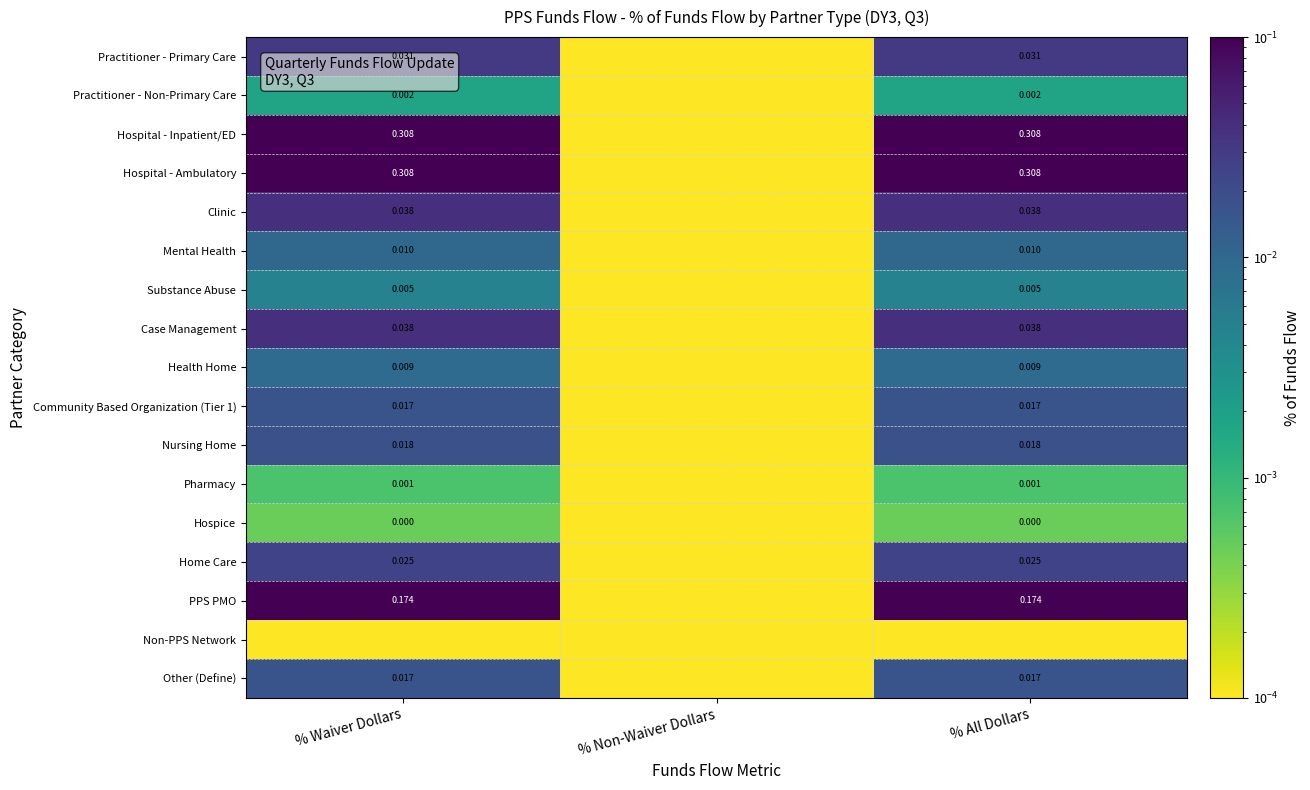

Is the value of Case Management at % Waiver Dollars greater than the value of Mental Health at % Waiver Dollars?

Yes